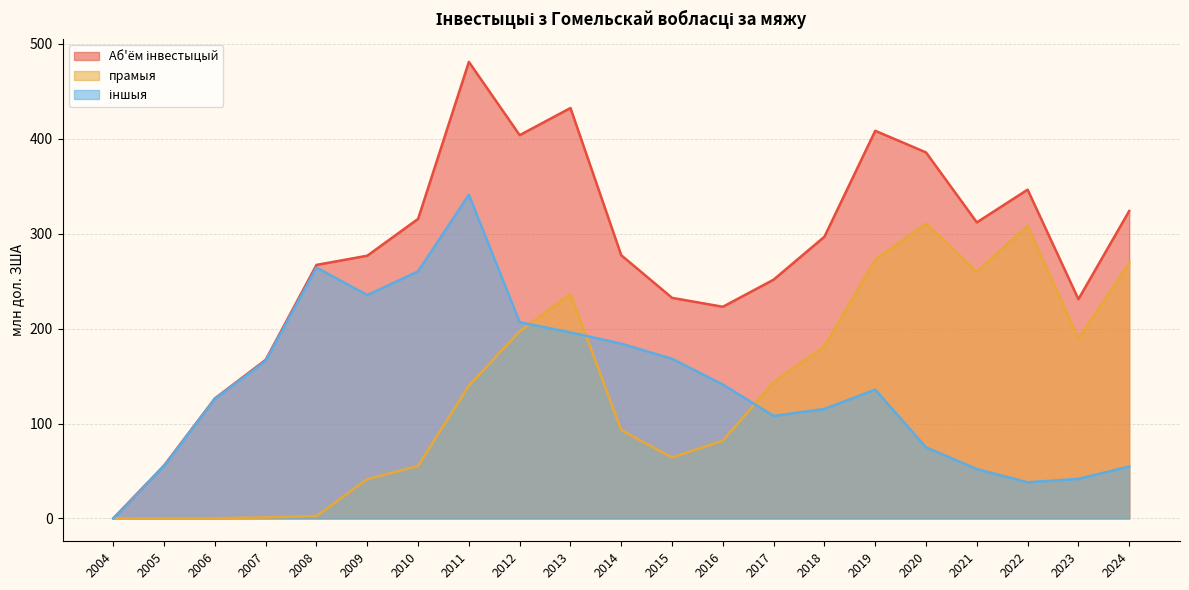

What is the average value of the Аб'ём інвестыцый series?

276.9